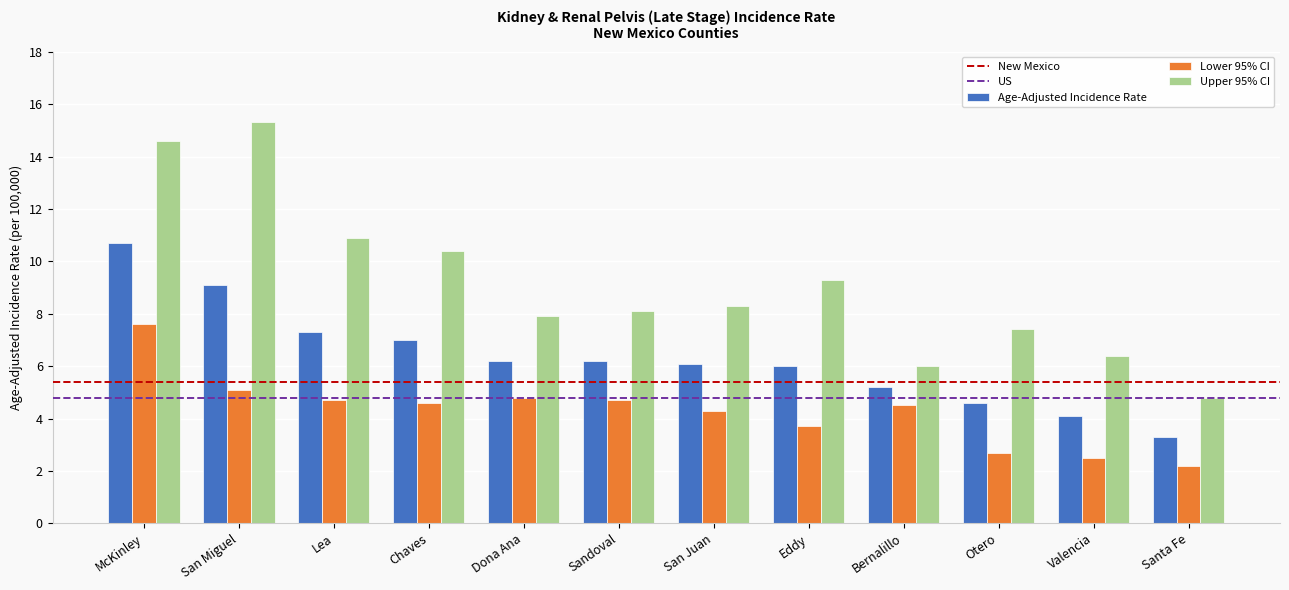

Does the chart contain stacked bars?

No